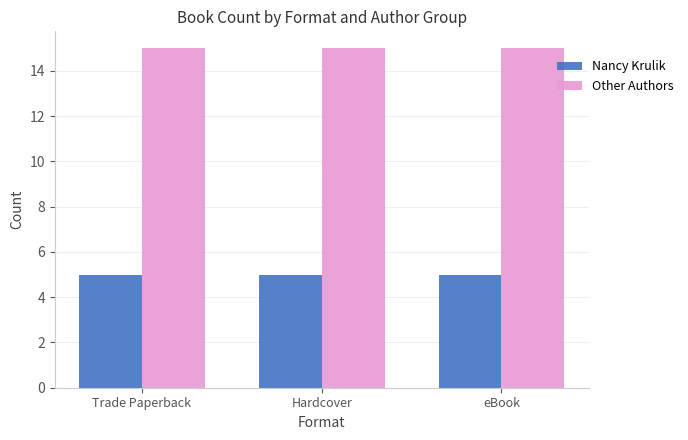

At eBook, list the series in order from largest to smallest.

Other Authors, Nancy Krulik